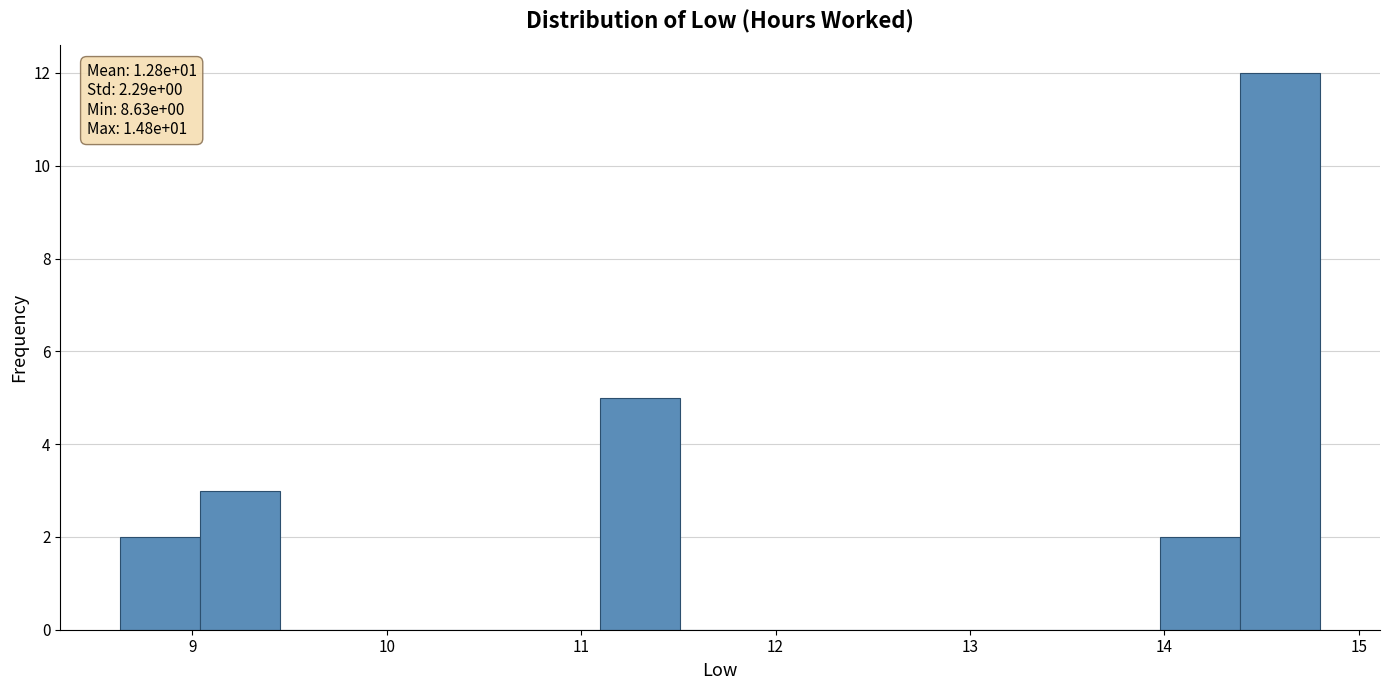

Over which range of the x-axis is the bar tallest?

14.4 to 14.8